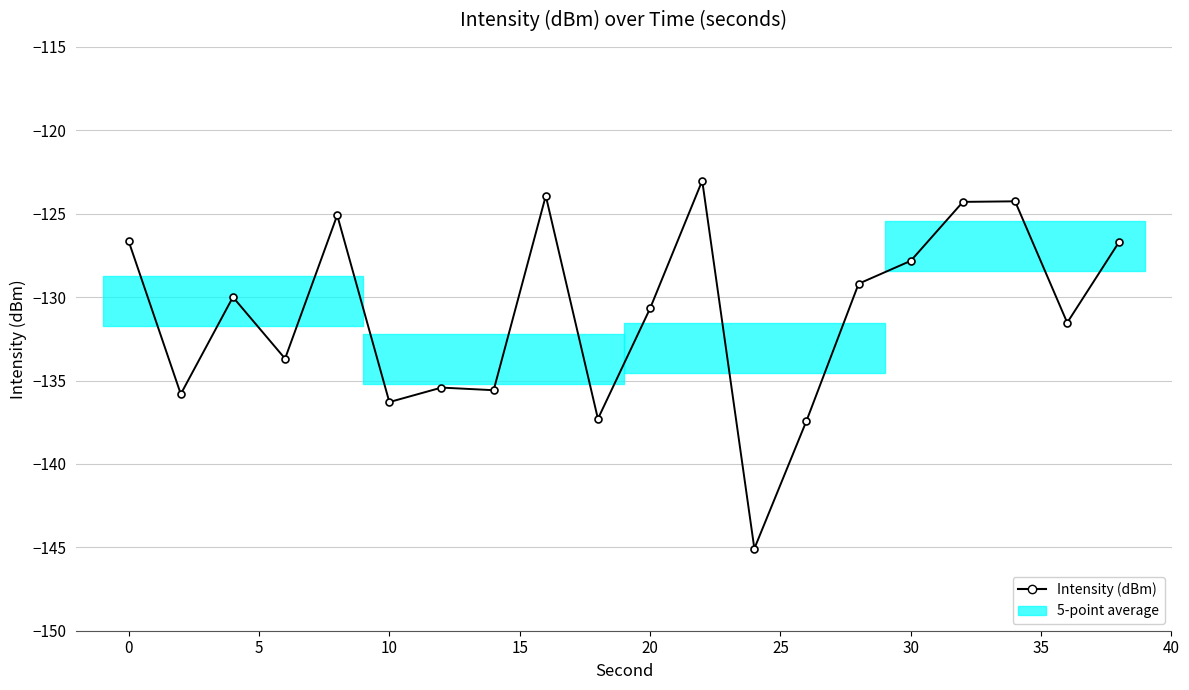

What is the maximum value shown in the chart?

-123.0